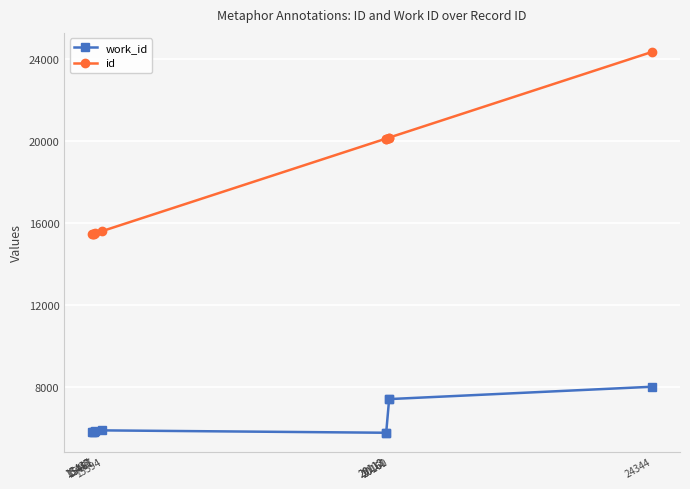

What is the value of the work_id point at the 10th from the left?

7991